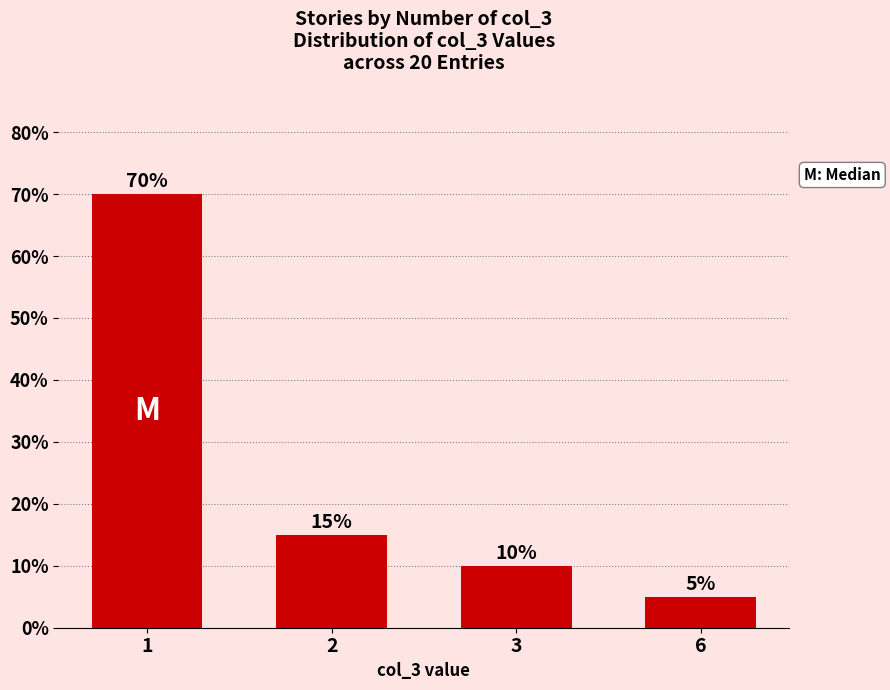

What is the difference between the values at 2 and 6?

10